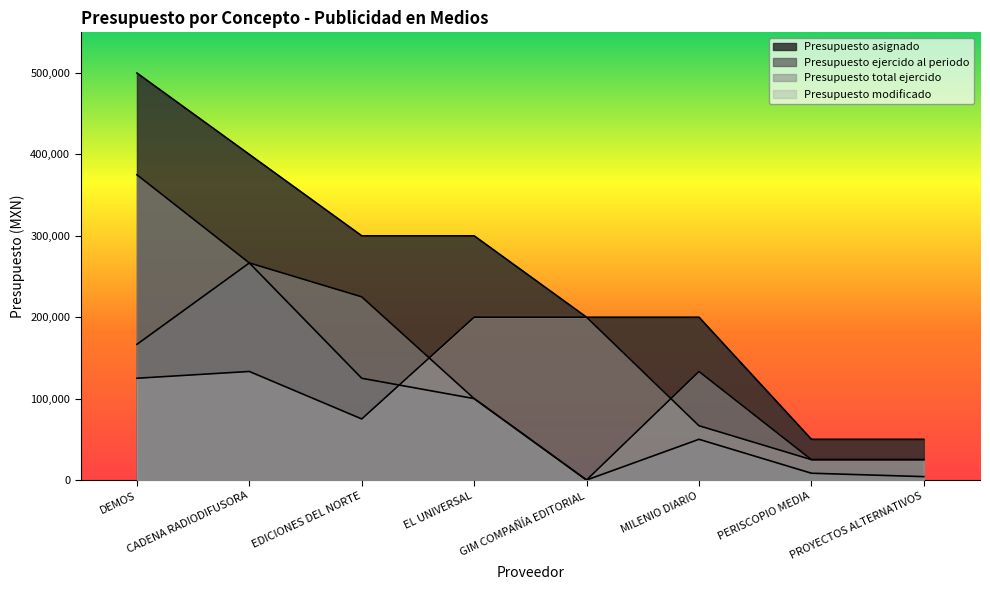

Which series has the largest total across all categories?

Presupuesto asignado